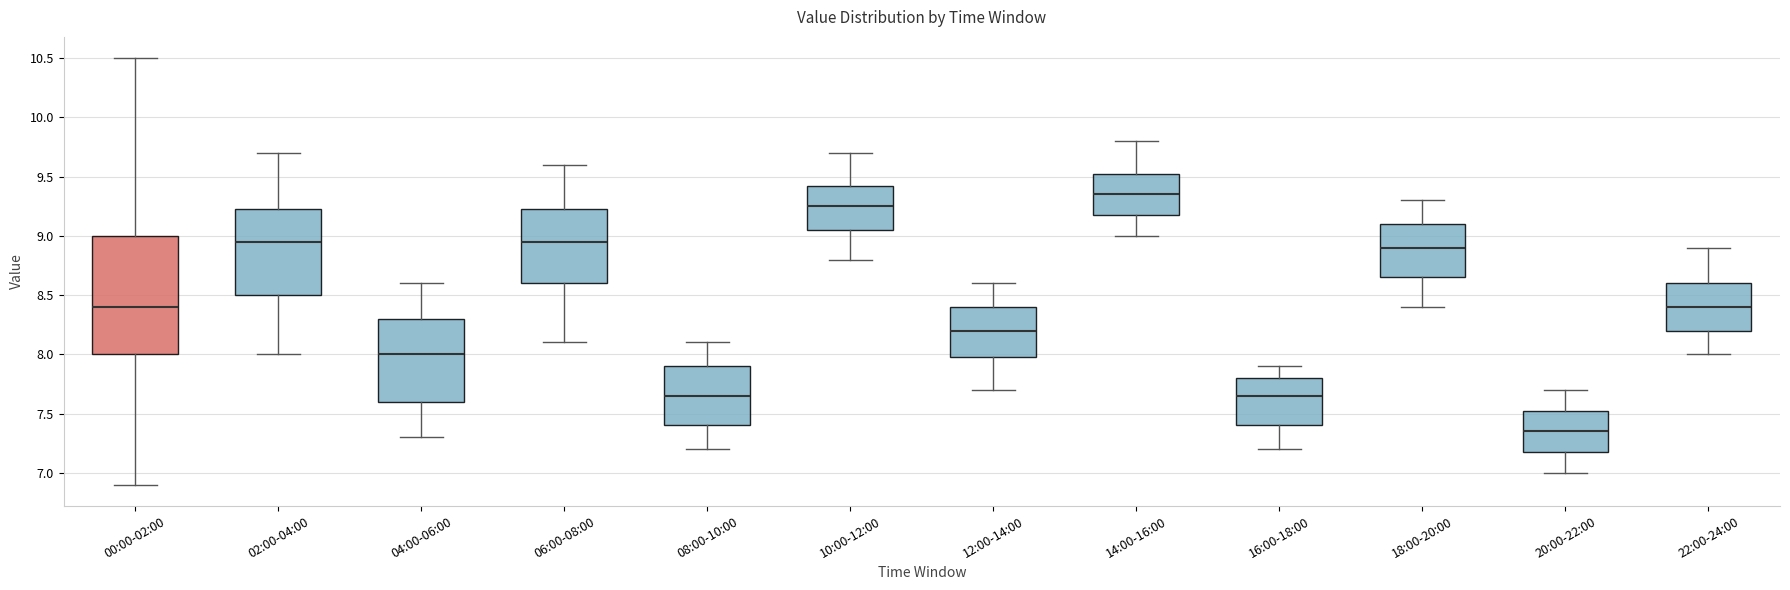

Which box has the lowest median line?

20:00-22:00